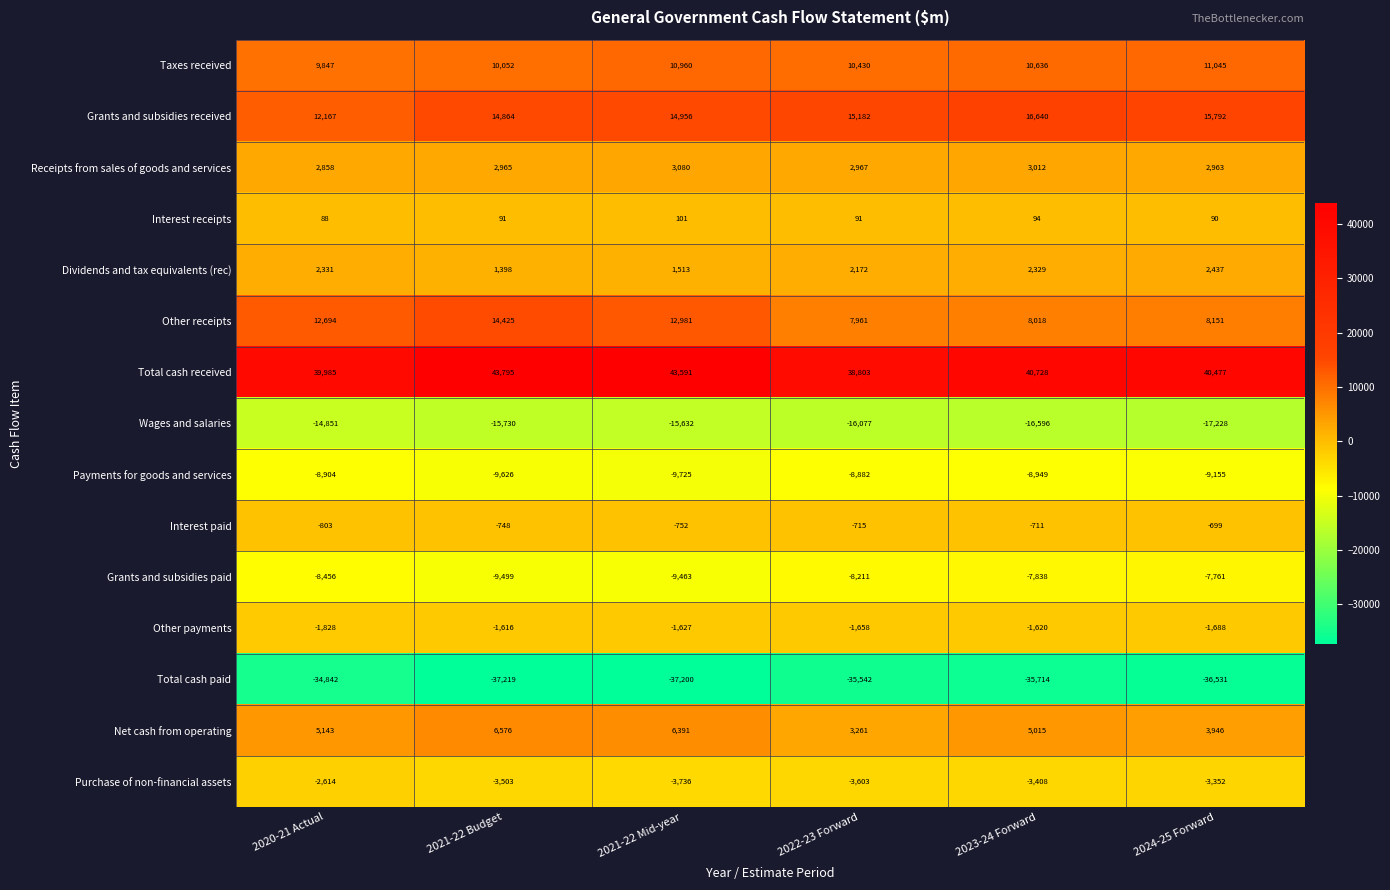

Where does the Interest paid series first go above -715?

2023-24 Forward